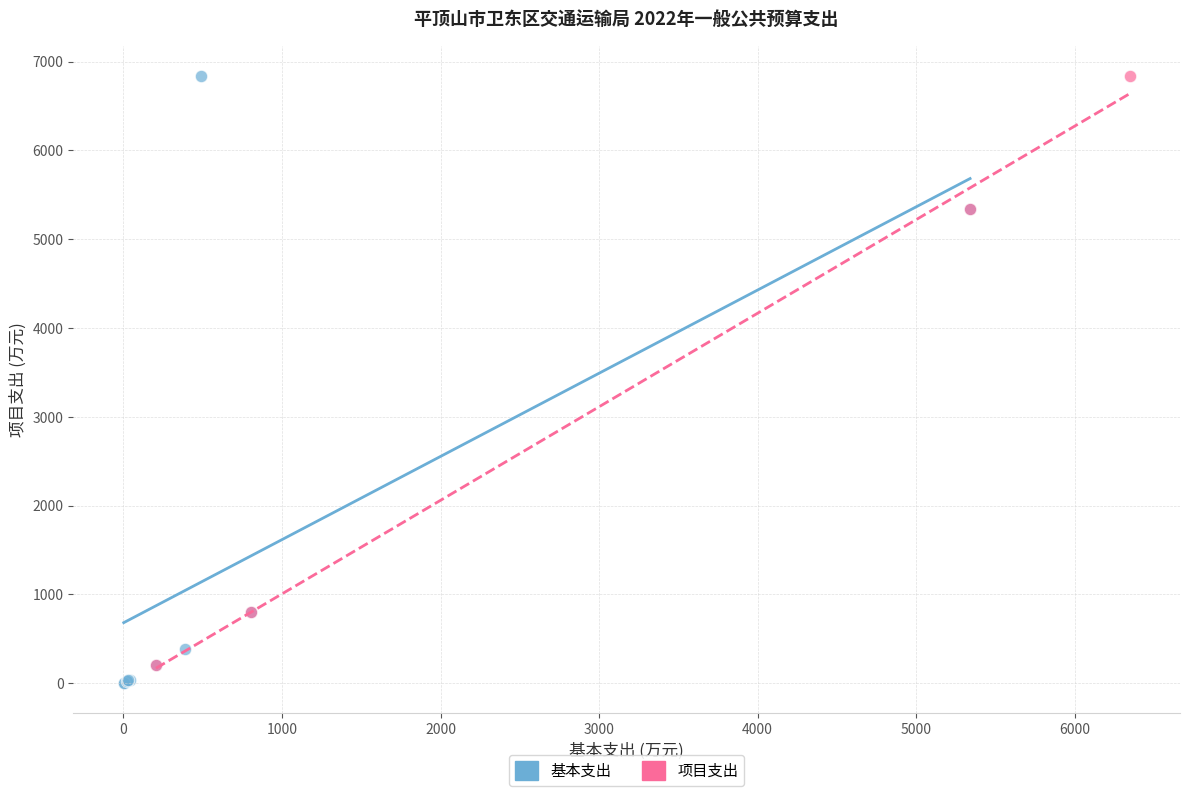

Which series has the largest Y range (max minus min)?

基本支出